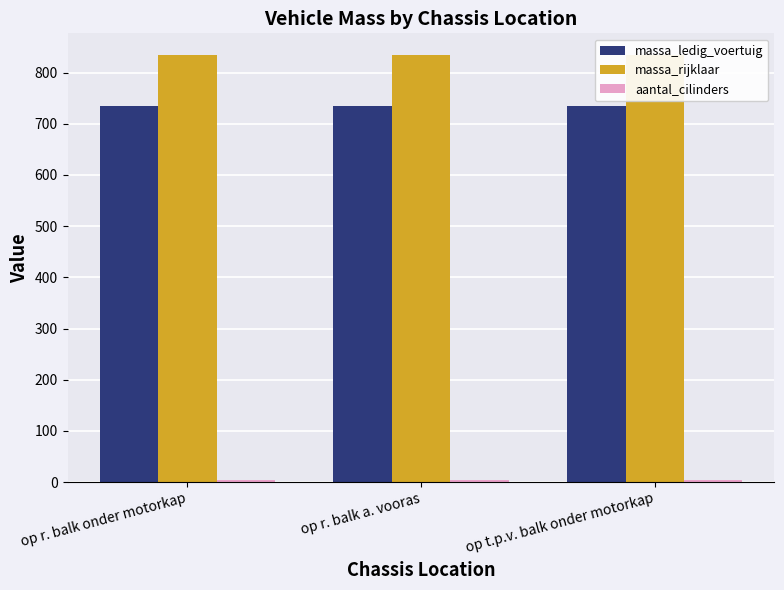

Which category has the lowest value in the massa_ledig_voertuig series?

op r. balk onder motorkap